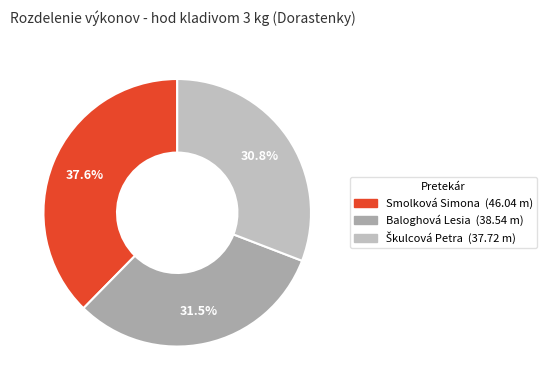

Count the number of slices in the pie.

3